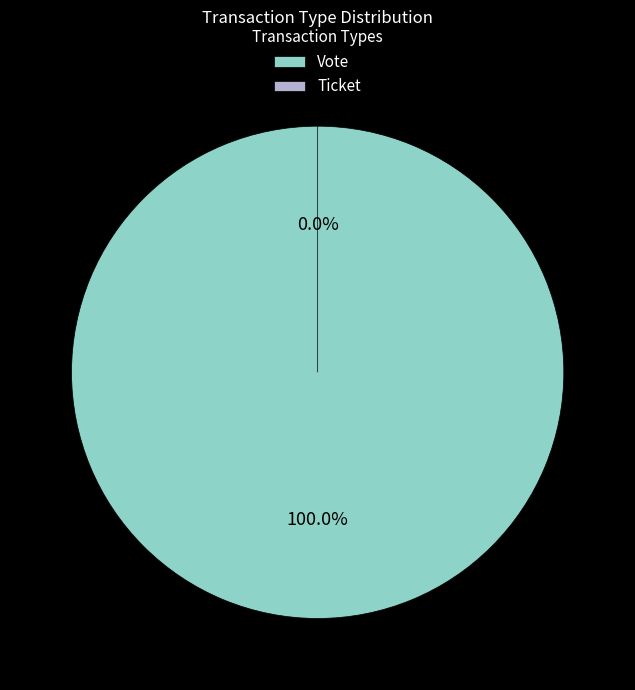

To the nearest percent, what is the difference between the Ticket and Vote slice percentages?

100%